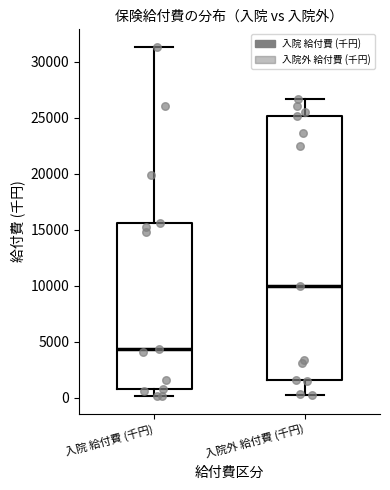

Reading left to right, read every box against the y-axis: the position of its median line, the range the box covers, and the ends of its whiskers. The values are not printed on the chart, so give them approximately, as read against the axis.

入院 給付費 (千円): median 4500, box 1000 to 15500, whiskers 0 to 31500
入院外 給付費 (千円): median 10000, box 1500 to 25000, whiskers 500 to 26500